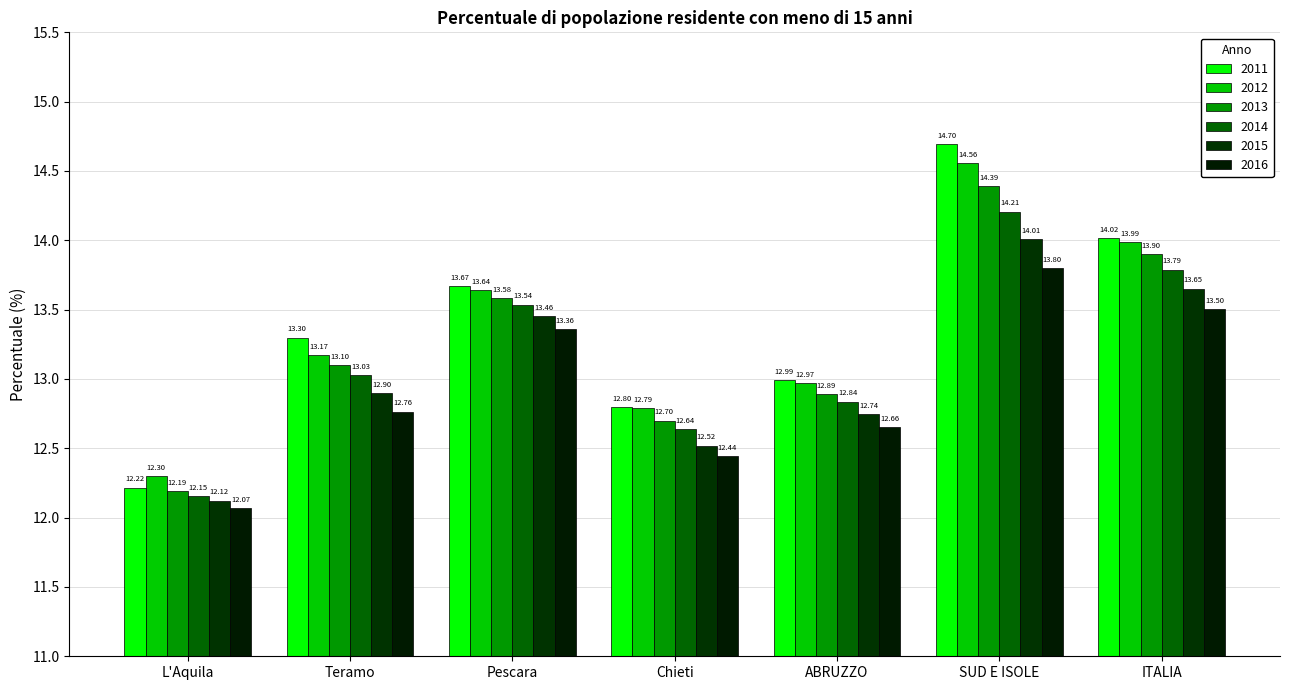

What is the difference between the maximum and minimum values in the 2013 series?

2.2